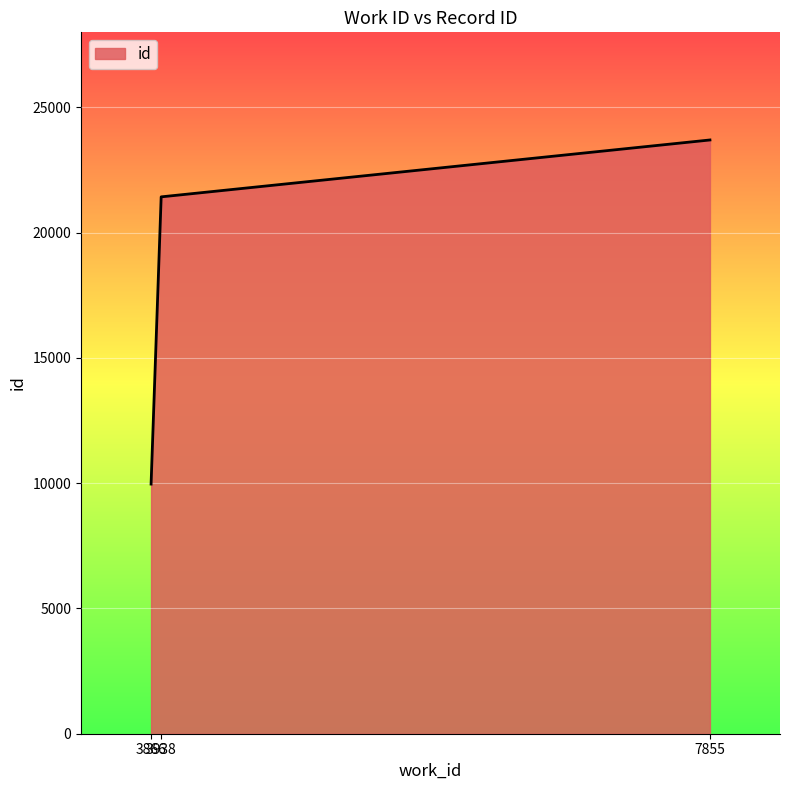

List the labels in order of value, largest first.

7855, 3938, 3866